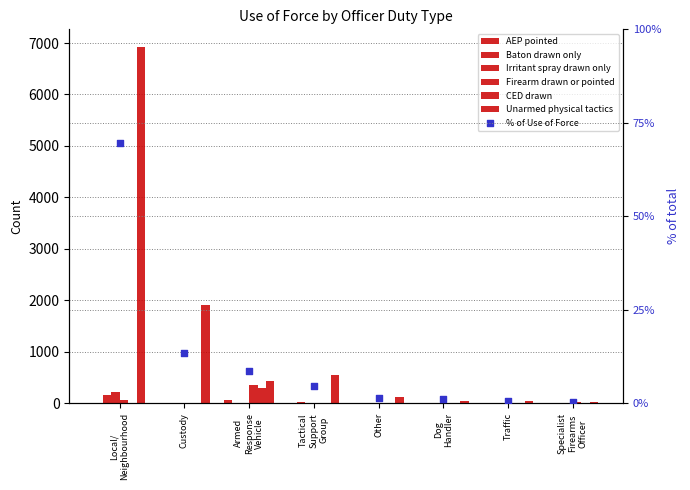

Which series contains the lowest Y value?

AEP pointed